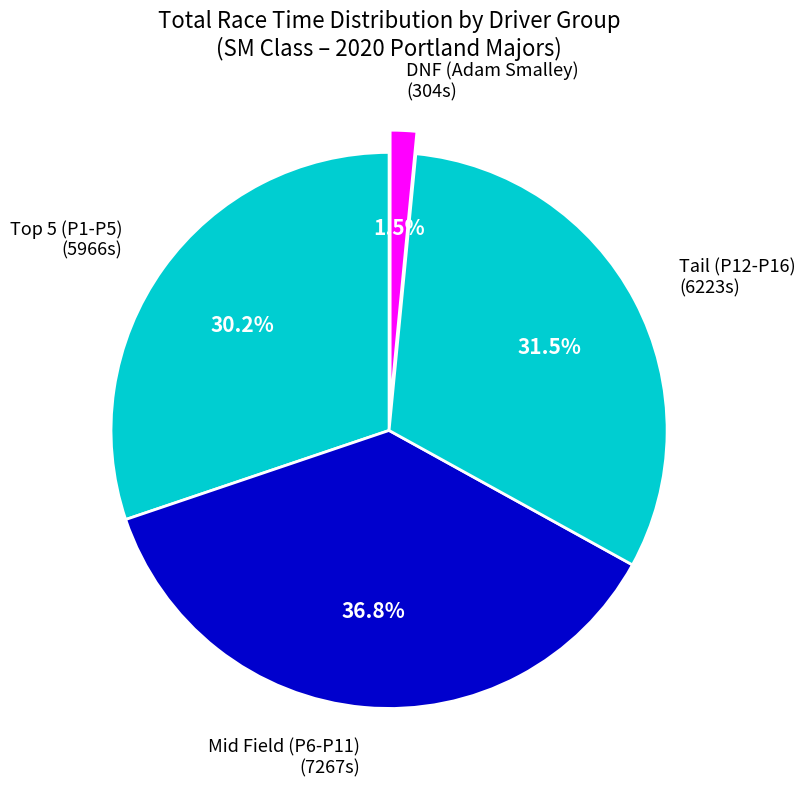

Which has a higher value, Tail (P12-P16) (6223s) or Mid Field (P6-P11) (7267s)?

Mid Field (P6-P11) (7267s)